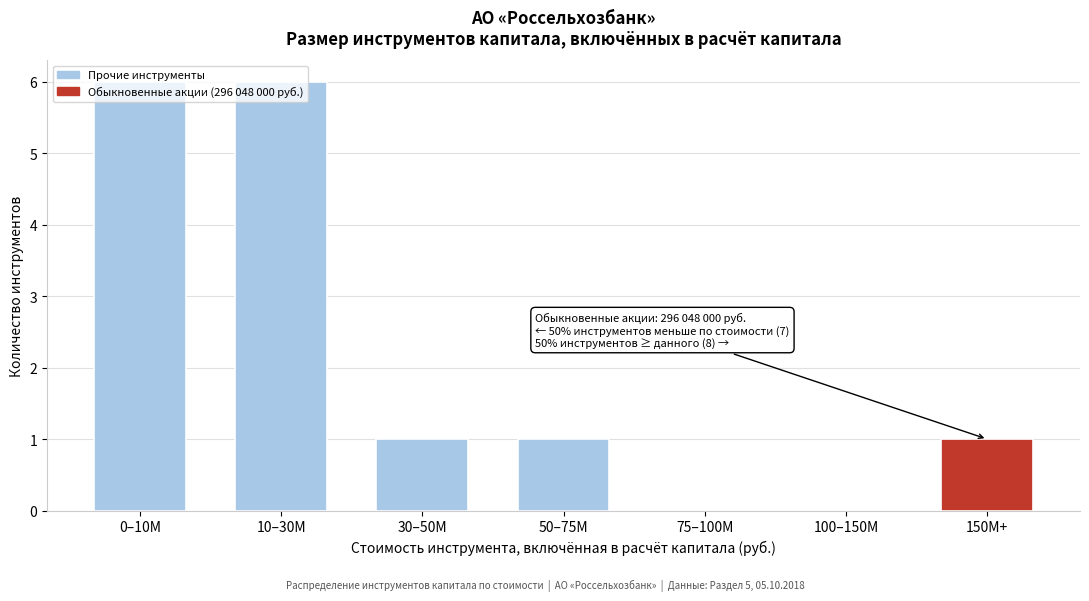

What is the greatest value displayed?

6